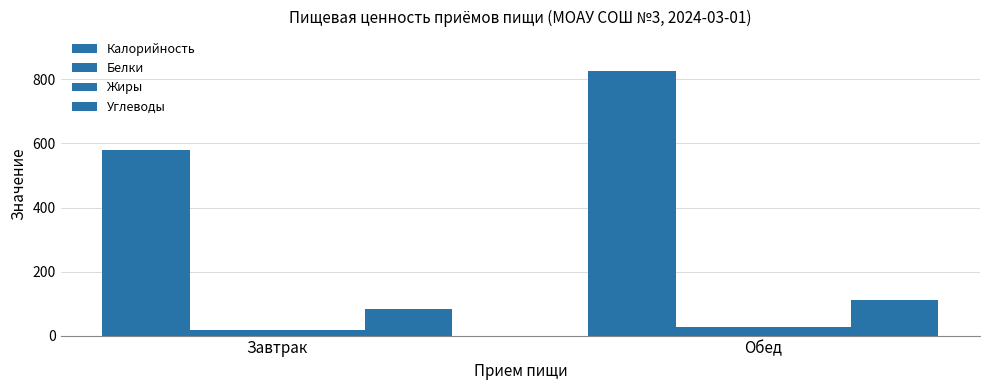

At Обед, list the series in order from smallest to largest.

Белки, Жиры, Углеводы, Калорийность